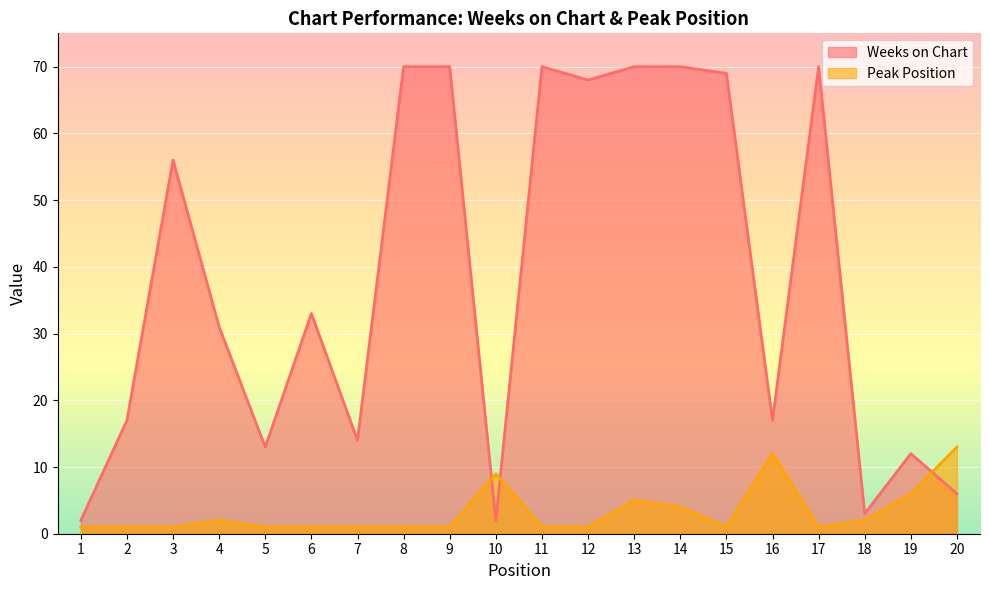

True or false: Peak Position has a value of 2 at 18.

True